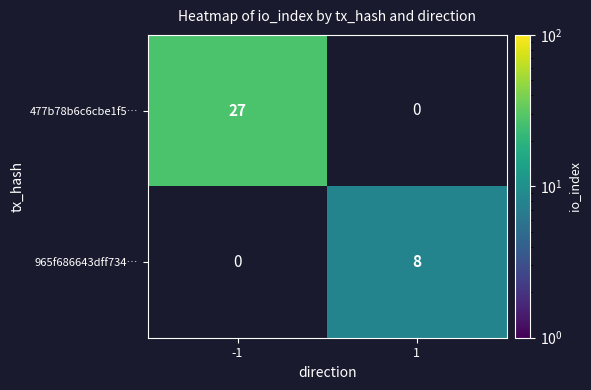

True or false: 965f686643dff734… has a value of 2 at 1.

False